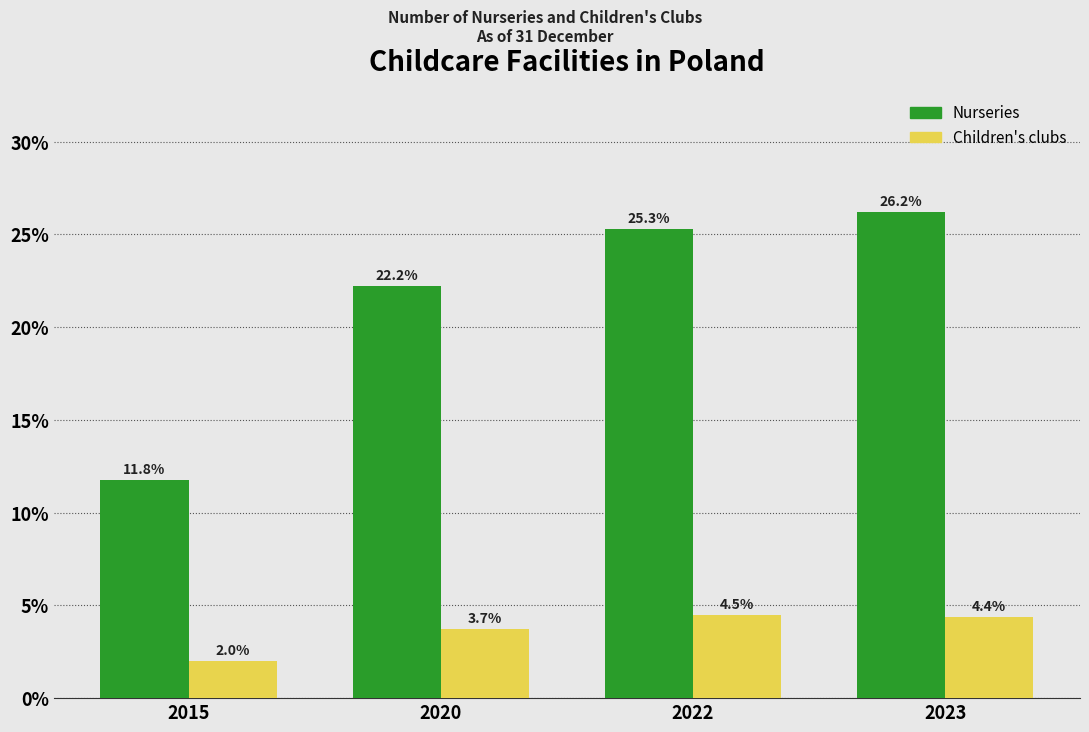

Reading left to right, extract all data points from this chart.

Nurseries: 11.8	22.2	25.3	26.2
Children's clubs: 2.0	3.7	4.5	4.4